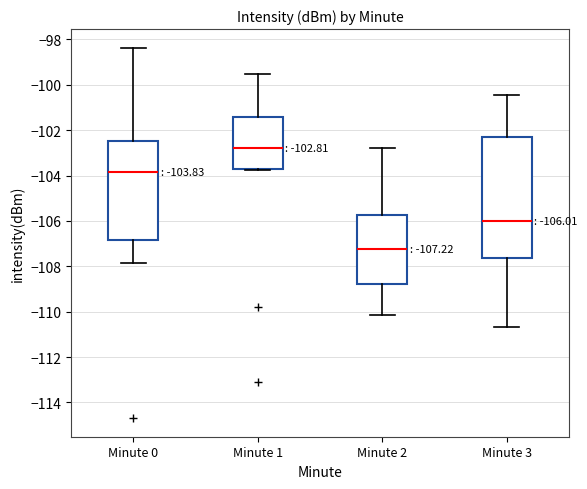

Which box is the tallest, from its lower edge to its upper edge?

Minute 3